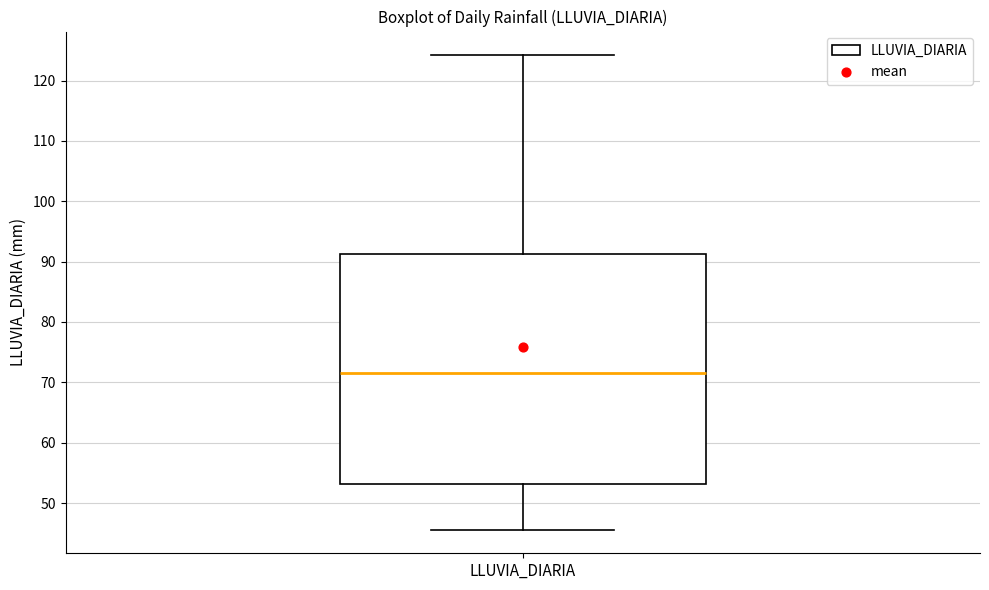

Transcribe this box plot: give where the median line is, the range the box spans, and where the two whiskers end, as read against the y-axis. The values are not printed on the chart, so give them approximately, as read against the axis.

median 72, box 53 to 91, whiskers 46 to 124